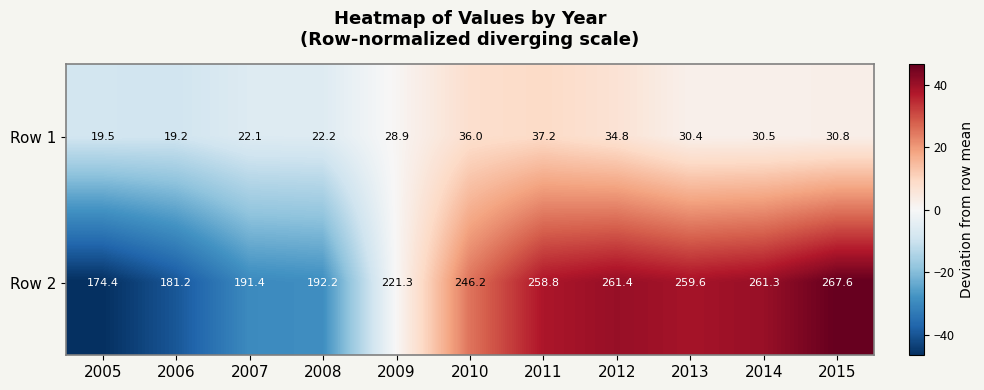

Reading left to right, list all the values displayed in this chart.

Row 1: 2005=19.5	2006=19.2	2007=22.1	2008=22.2	2009=28.9	2010=36.0	2011=37.2	2012=34.8	2013=30.4	2014=30.5	2015=30.8
Row 2: 2005=174.4	2006=181.2	2007=191.4	2008=192.2	2009=221.3	2010=246.2	2011=258.8	2012=261.4	2013=259.6	2014=261.3	2015=267.6